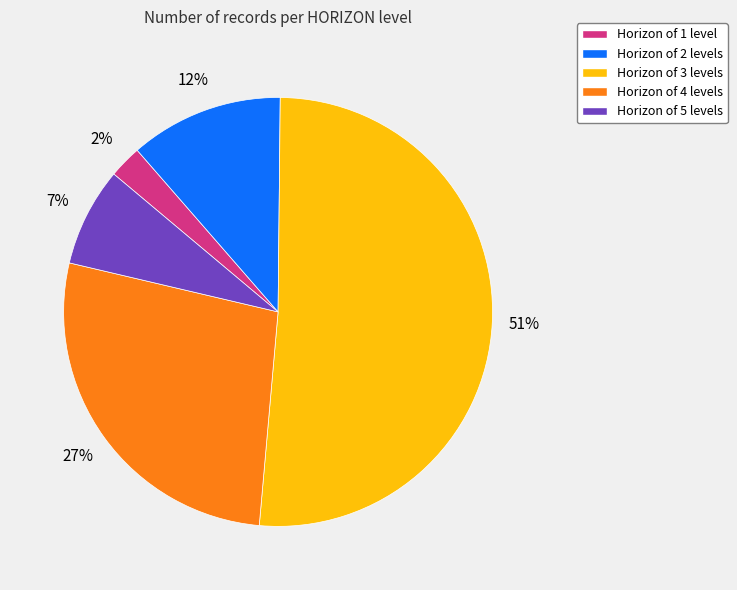

To the nearest percent, what is the difference between the largest and smallest slice percentages?

49%